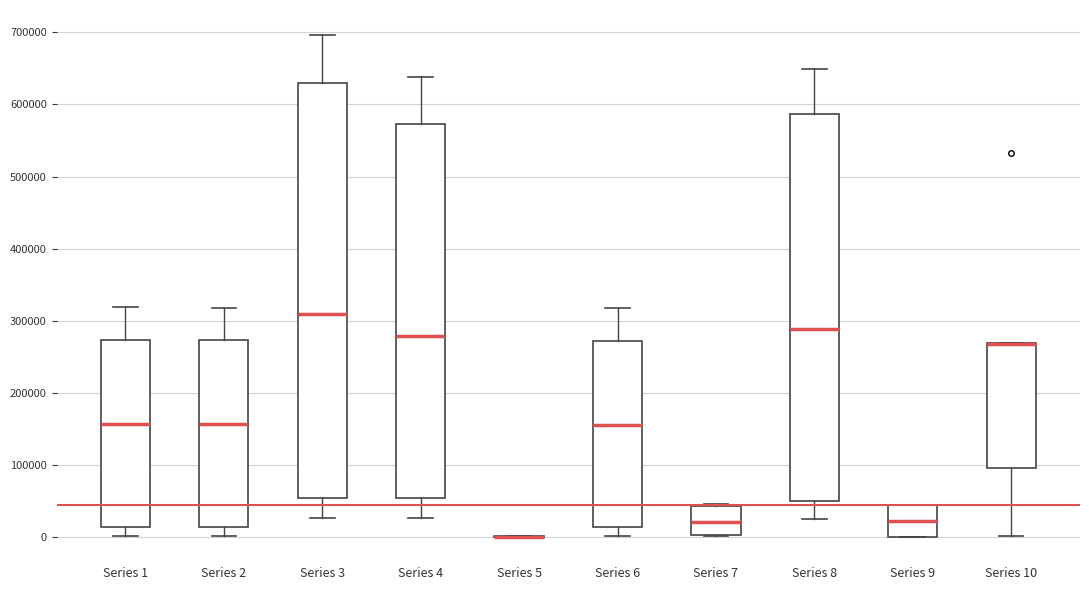

Where does the upper whisker of the box for Series 1 end on the y-axis? The values are not printed on the chart, so give them approximately, as read against the axis.

320000